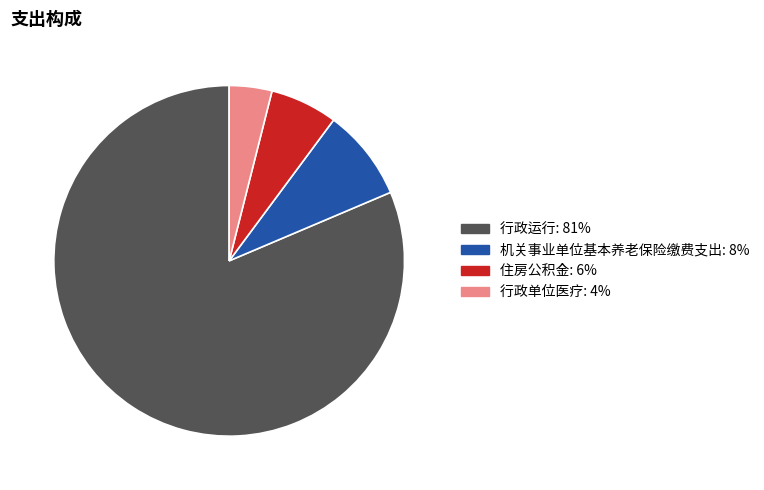

What is the majority slice?

行政运行